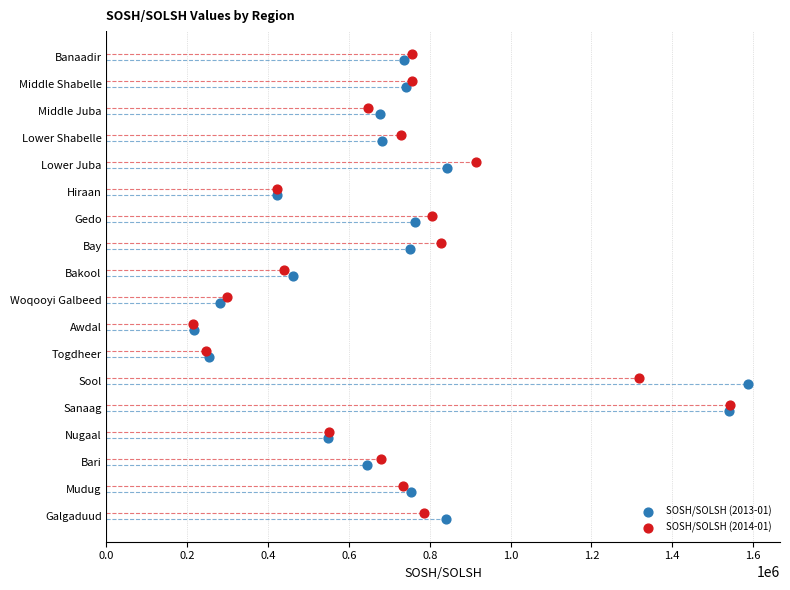

Which series reaches the maximum Y coordinate?

SOSH/SOLSH (2014-01)